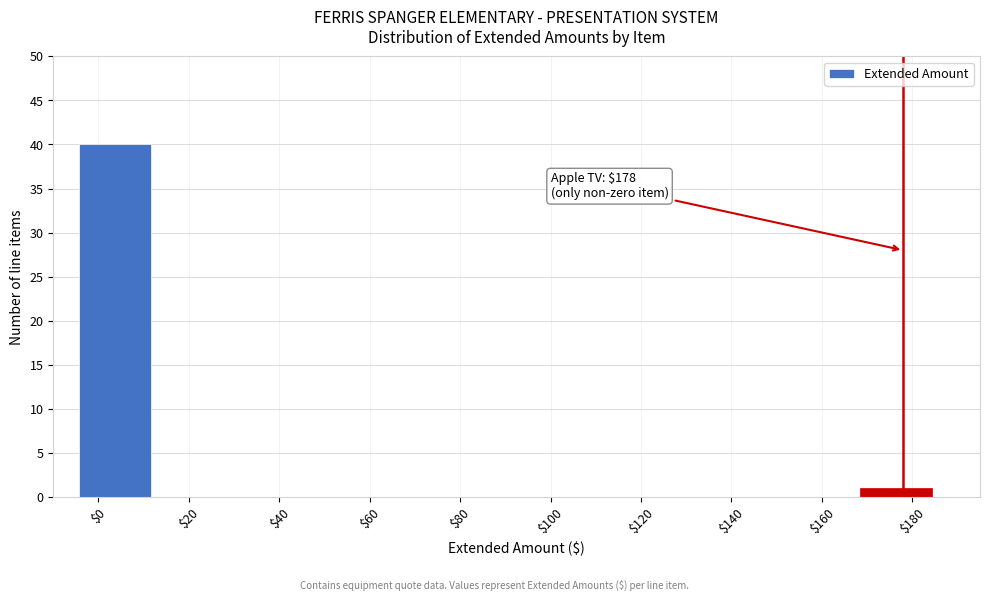

Over which range of the x-axis is the bar tallest?

-4 to 12